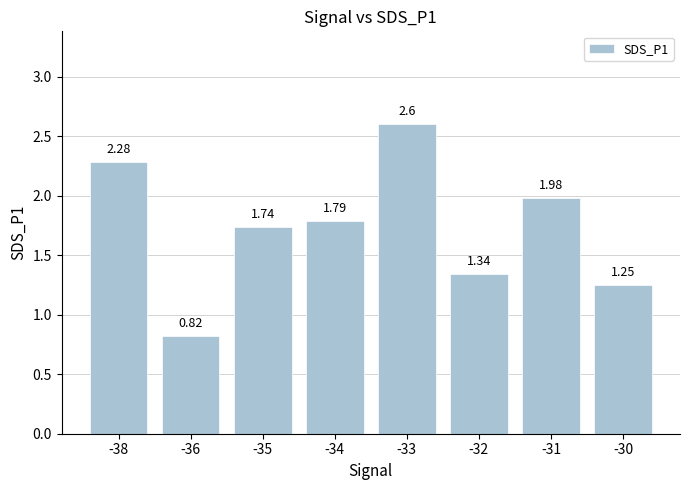

Between -38 and -35, which is larger?

-38